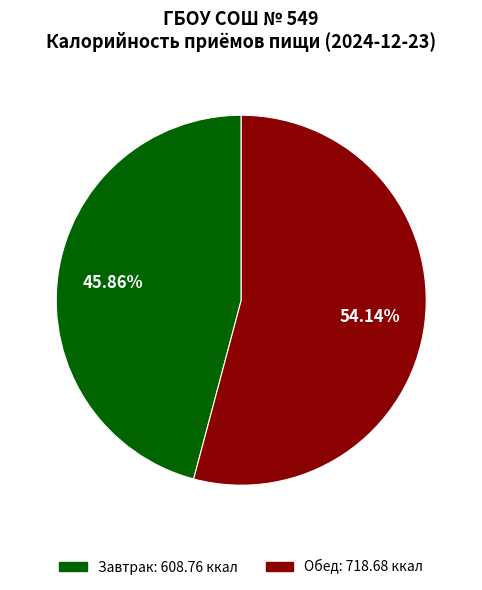

To the nearest percent, what percentage of the pie is Обед?

54%